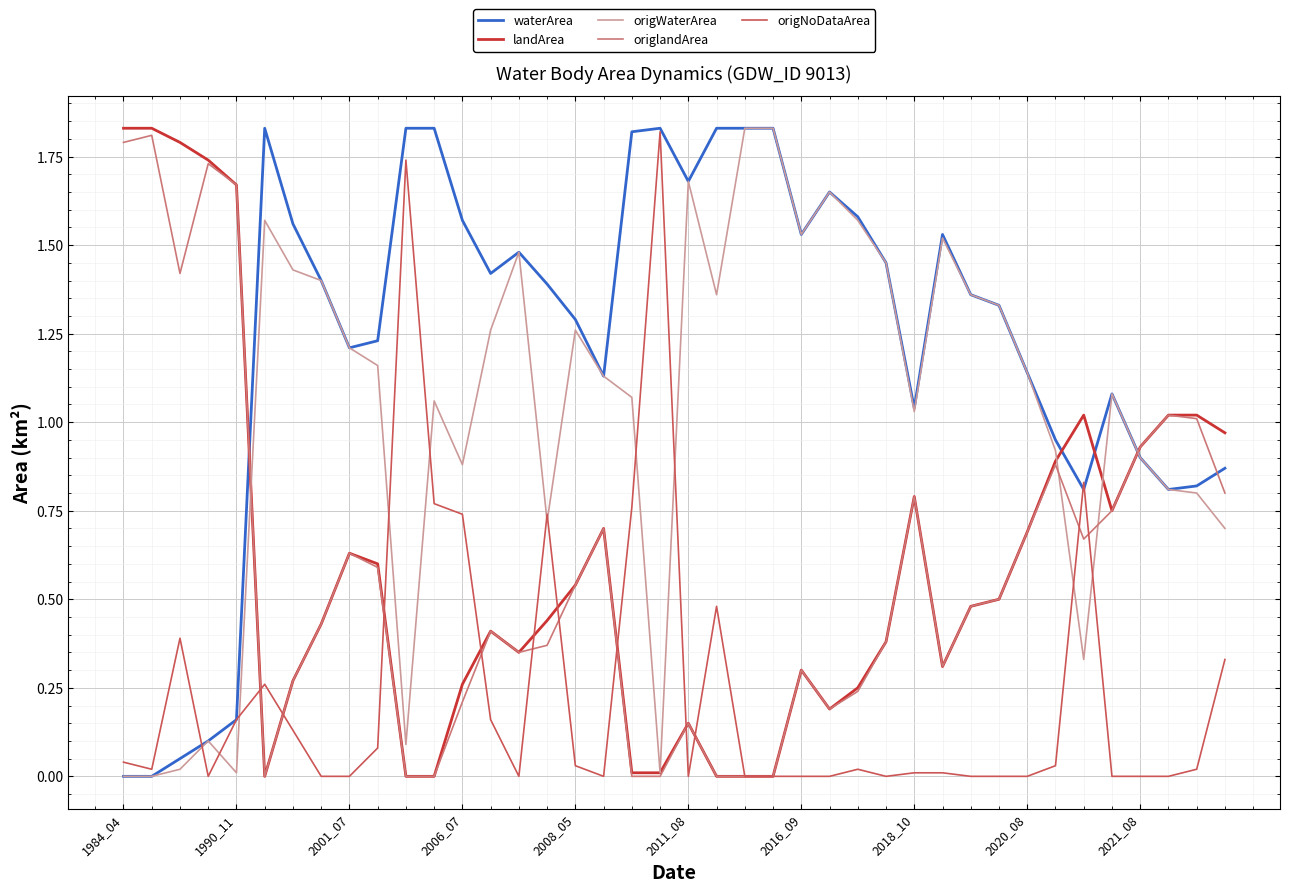

In origWaterArea, how many points are higher than both neighbors (excluding endpoints)?

9